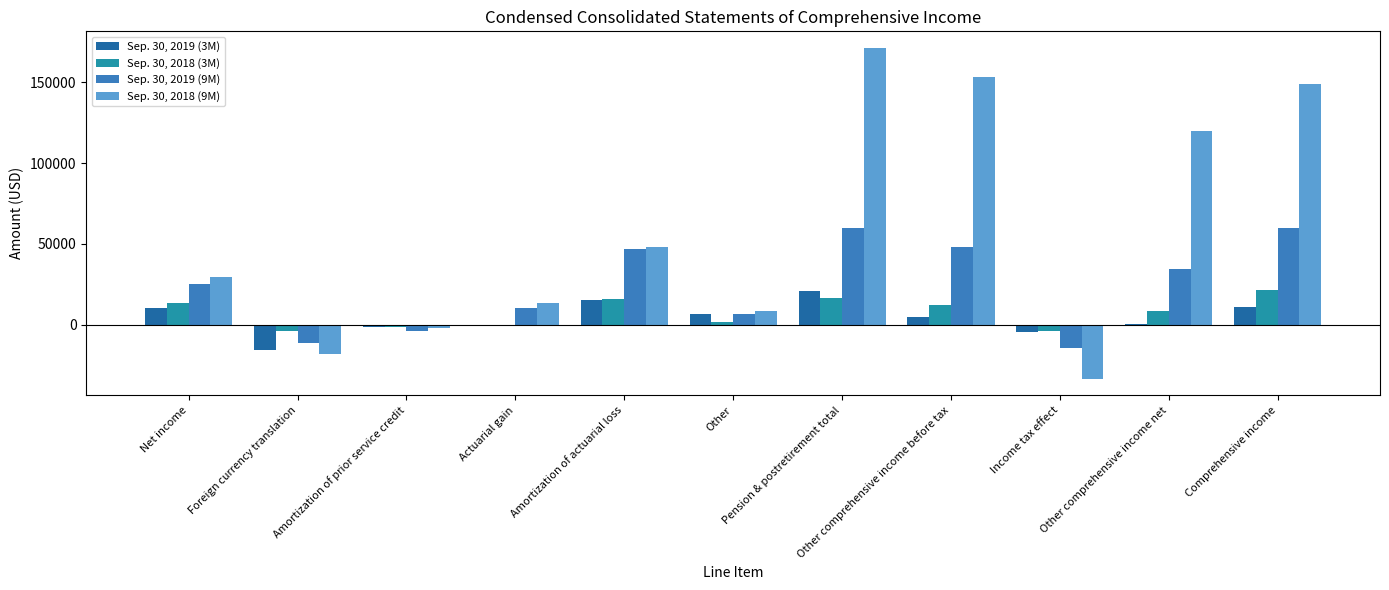

How many series are shown in this chart?

4